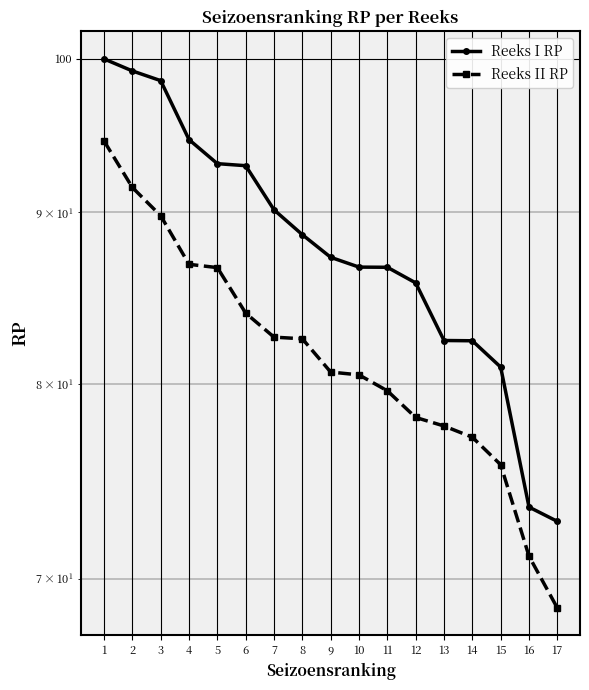

What is the spread (max minus min) of values at 3?

8.7